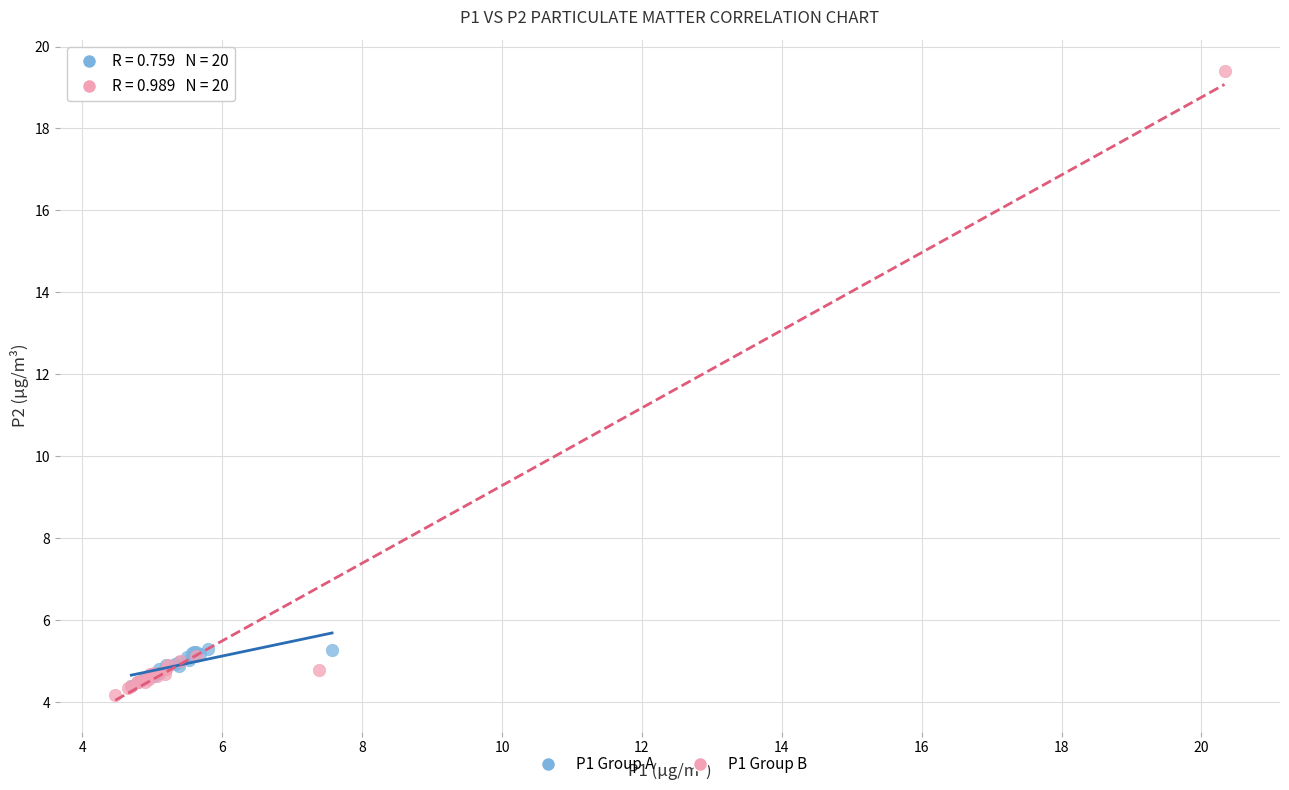

Which series has the widest spread of Y values?

P1 Group B